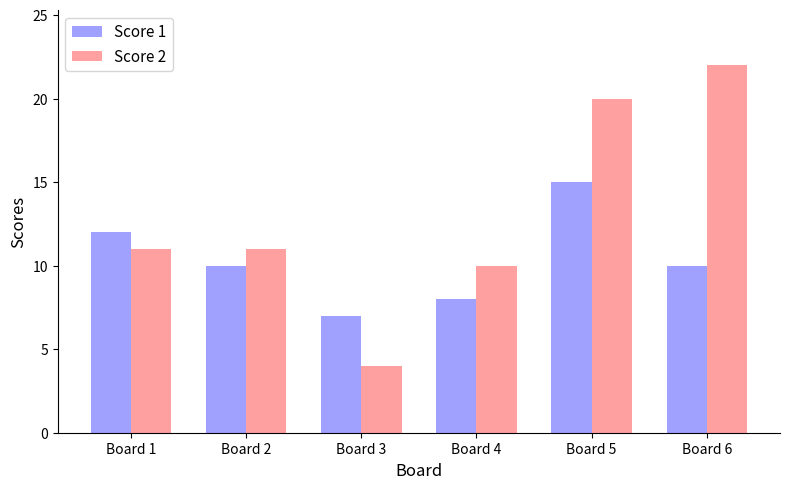

How many bars are there in total?

12